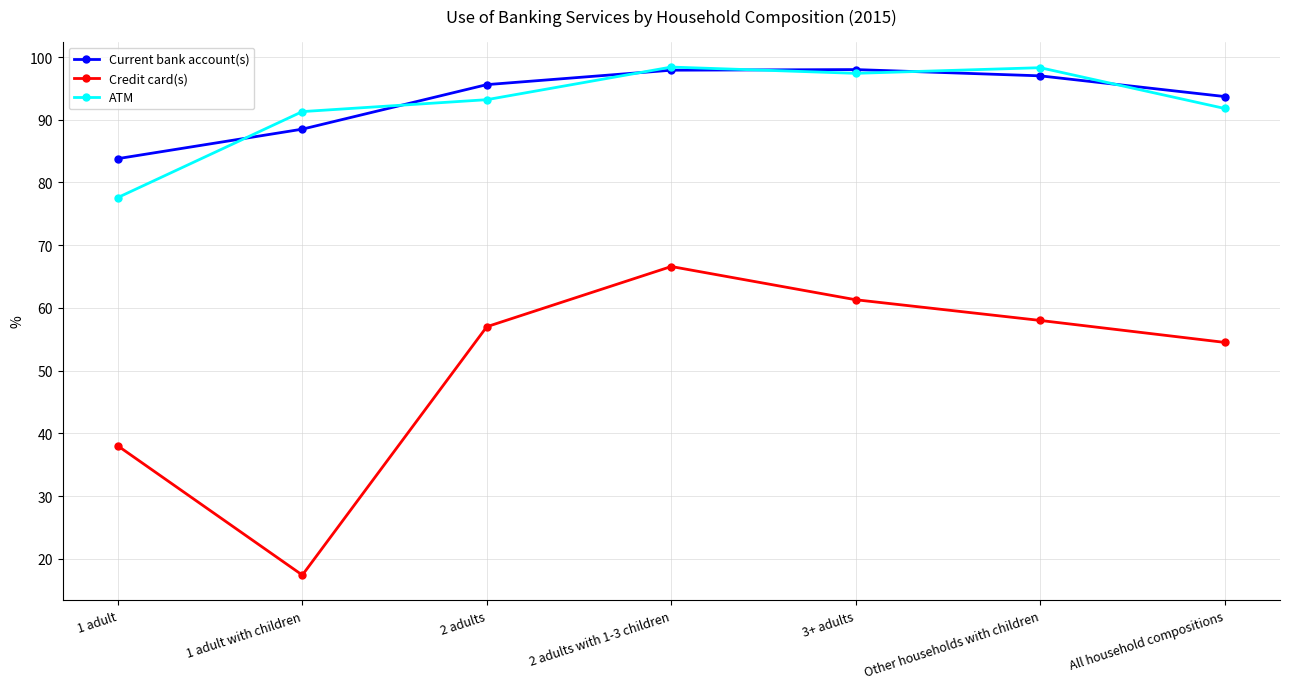

What is the approximate value of Credit card(s) at All household compositions?

54.5